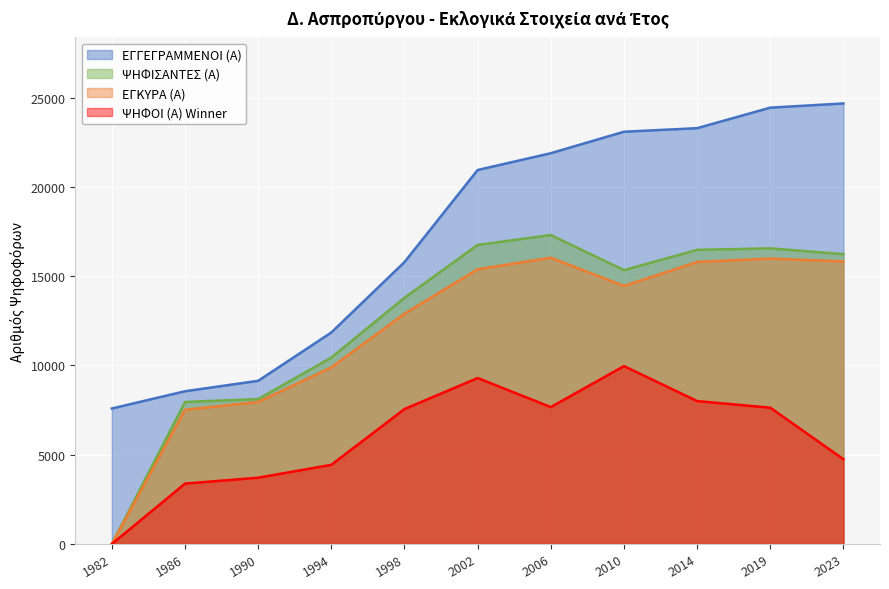

Which series has the largest total across all categories?

ΕΓΓΕΓΡΑΜΜΕΝΟΙ (Α)